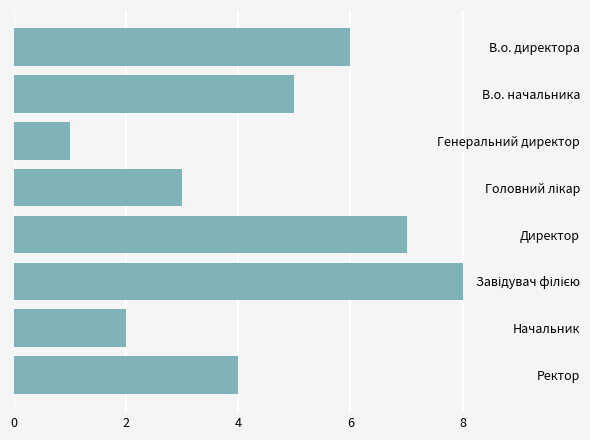

What is the sum of all values?

36